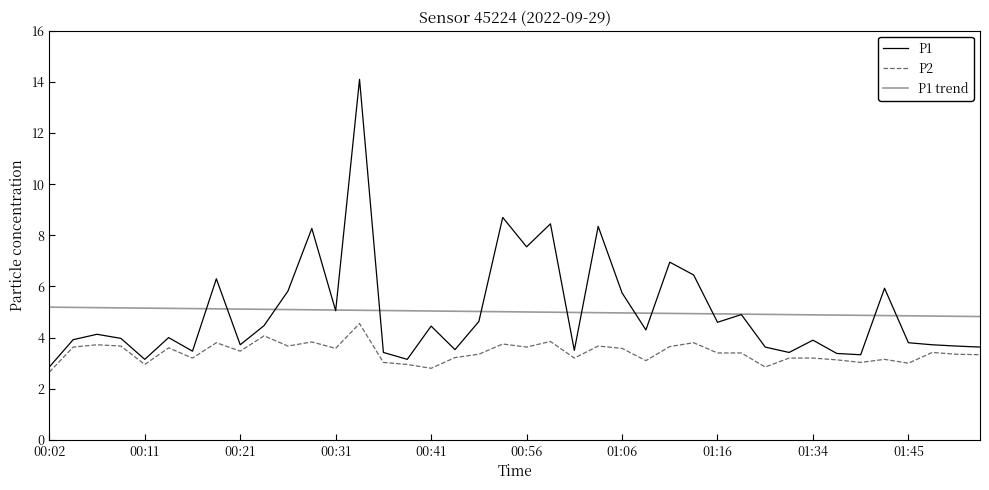

Is this an area chart (filled region under the line)?

No